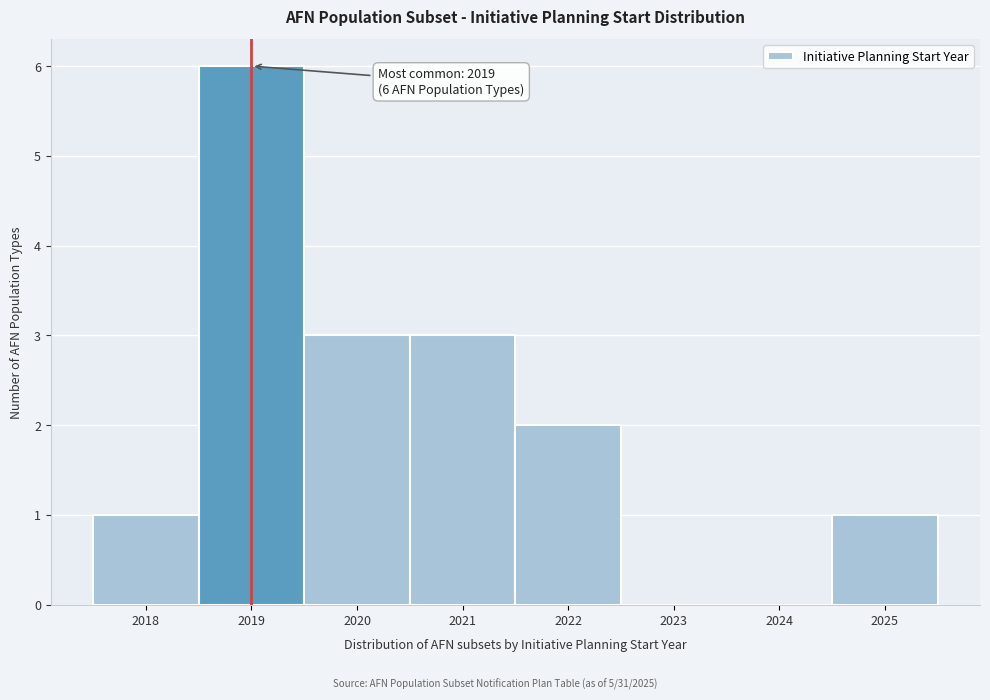

Over which range of the x-axis is the bar tallest?

2018.5 to 2019.5